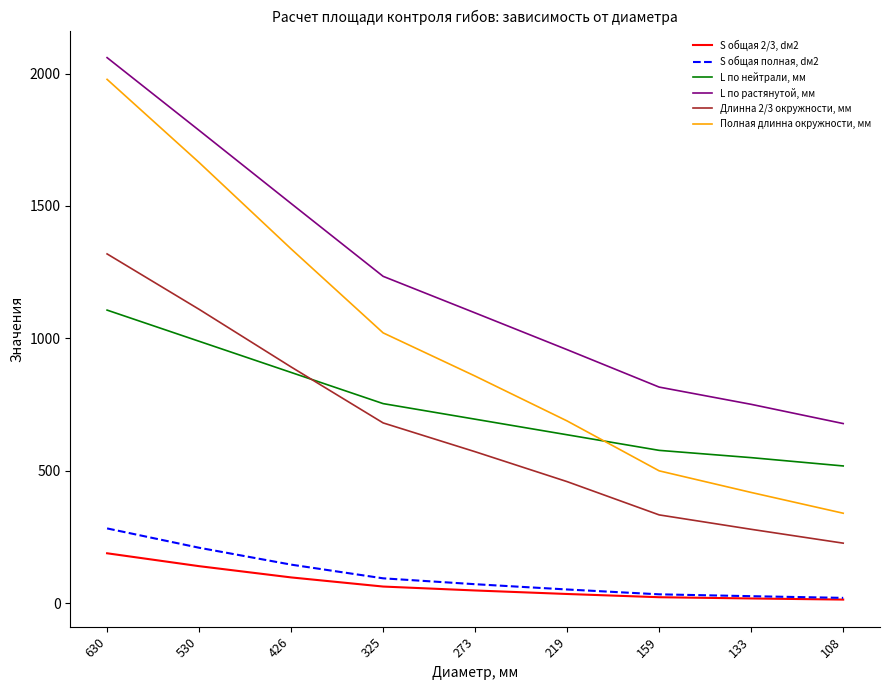

True or false: Длинна 2/3 окружности, мм and L по растянутой, мм intersect in this chart.

False